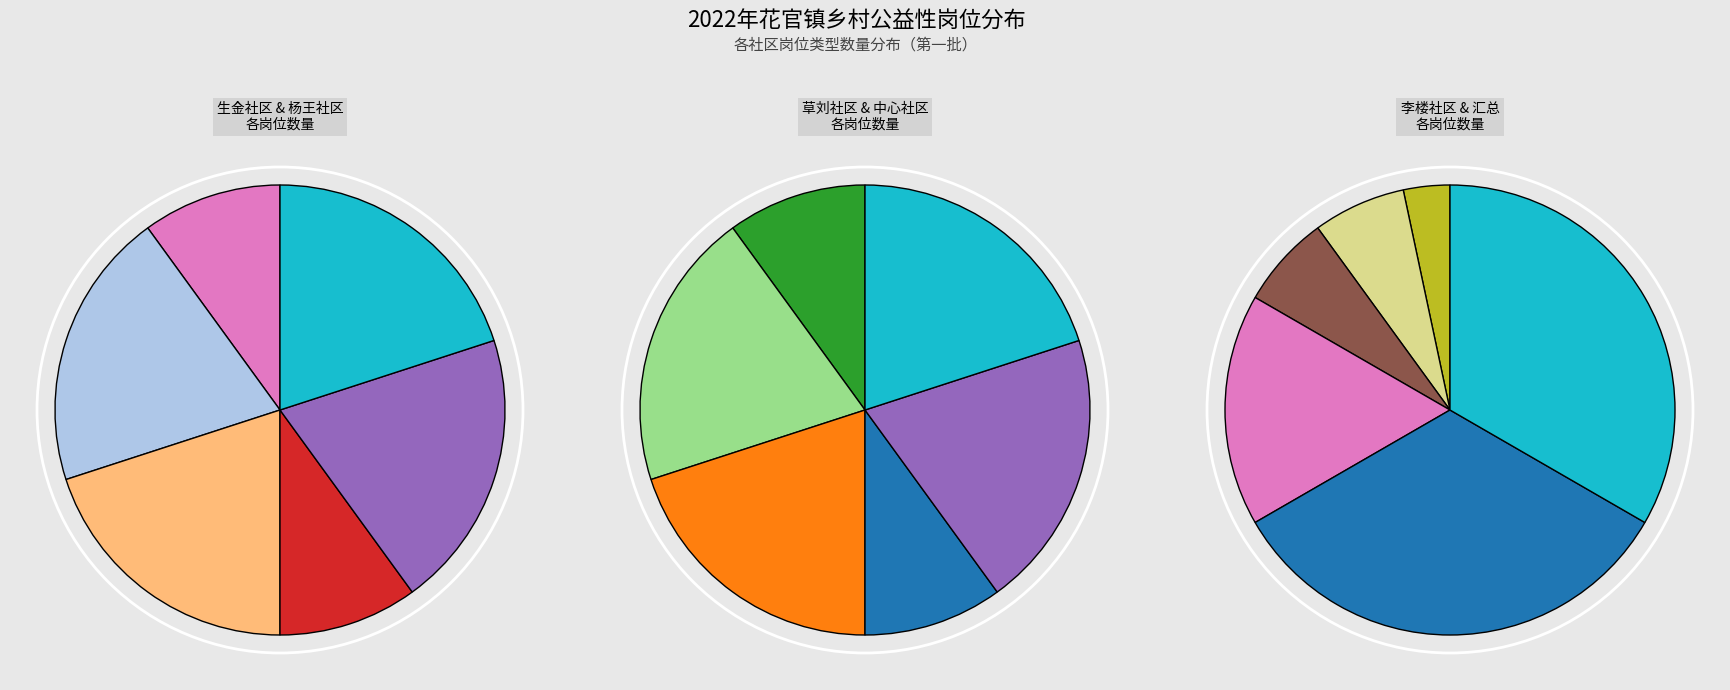

To the nearest percent, what is the combined percentage of 3 and 2?

40%